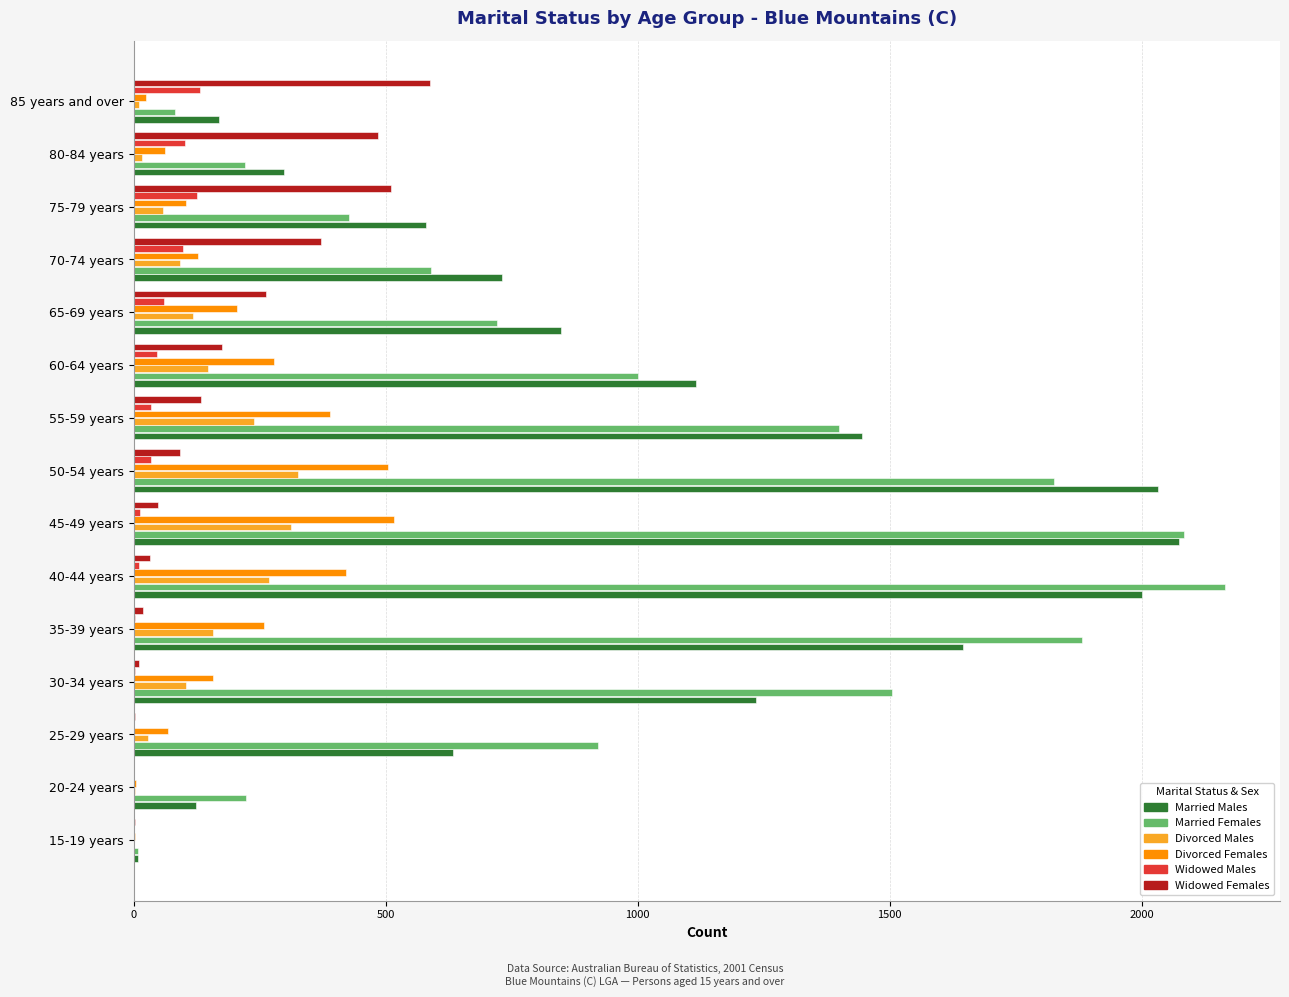

The Married Males series shows 501 at 55-59 years. True or false?

False